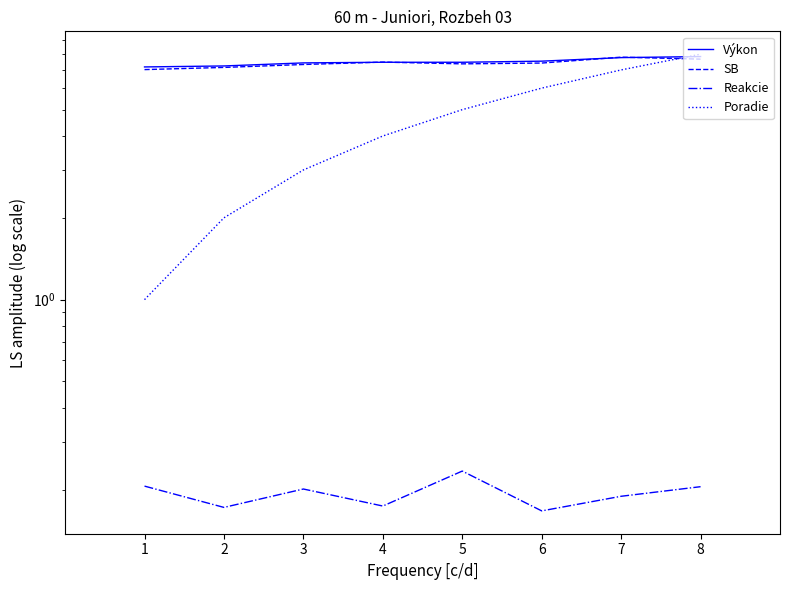

What is the value of the SB point at the 7th from the left?

7.8